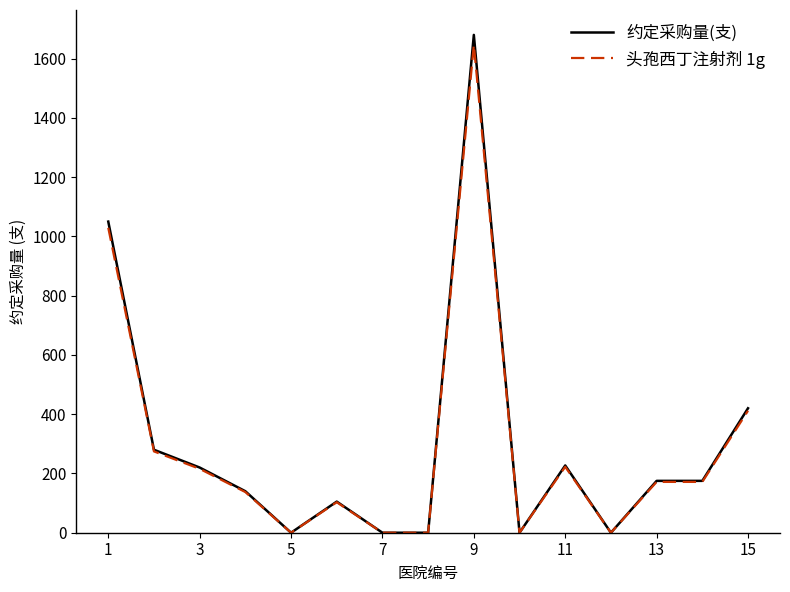

List the series in order of their peak value, lowest first.

头孢西丁注射剂 1g, 约定采购量(支)